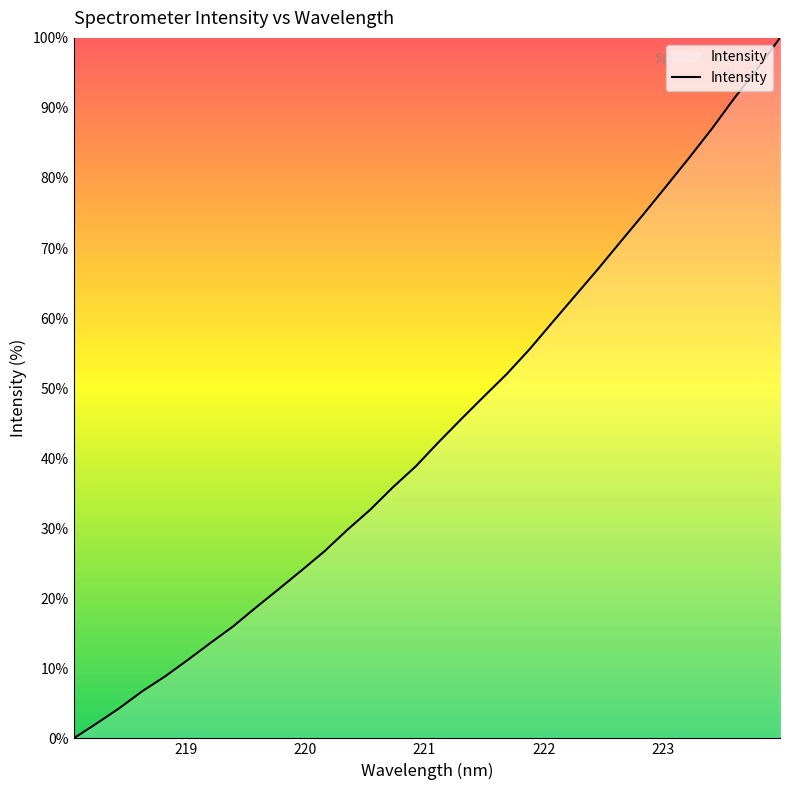

What is the greatest value displayed?

100.0